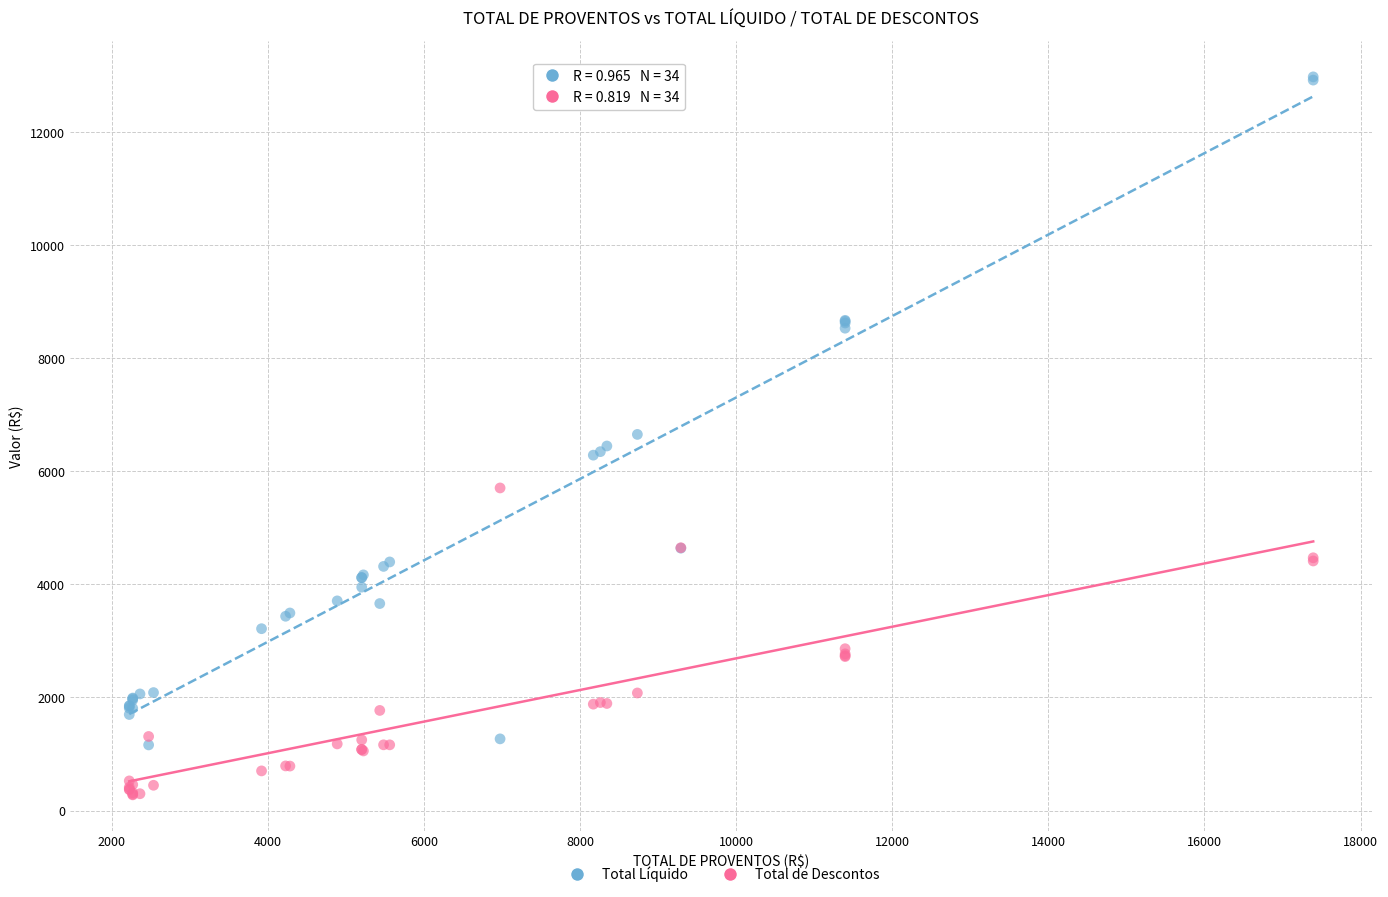

Which series reaches the minimum Y coordinate?

Total de Descontos